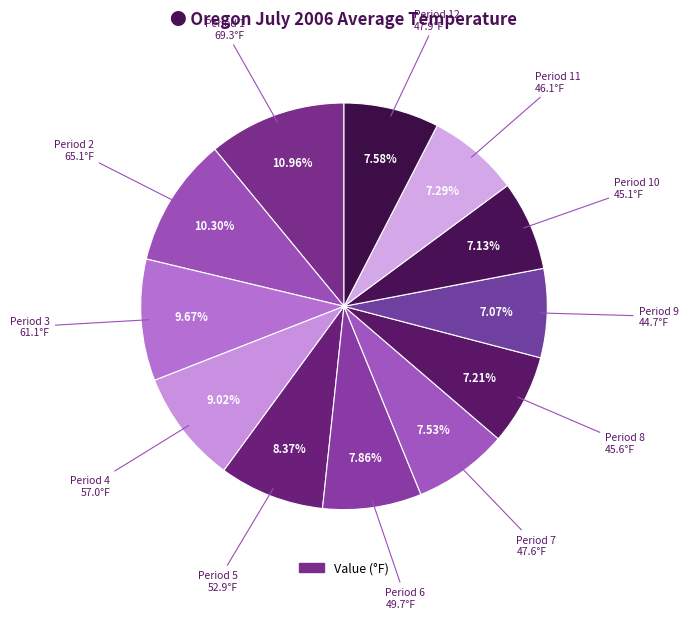

Count the number of slices in the pie.

12